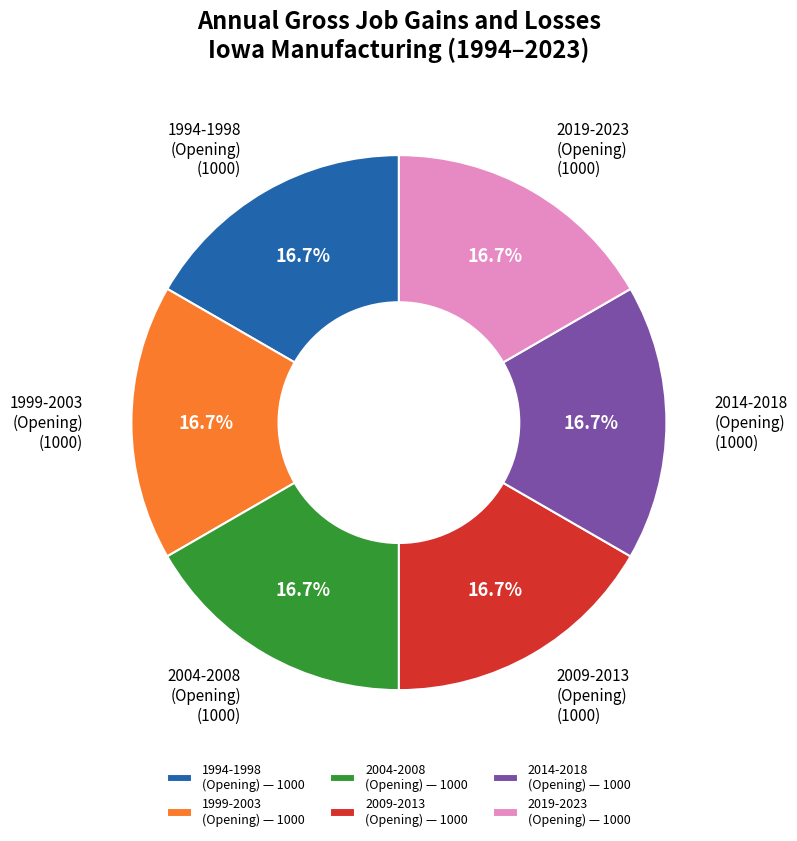

How much of the chart is everything except 2019-2023 (Opening)?

83.3%